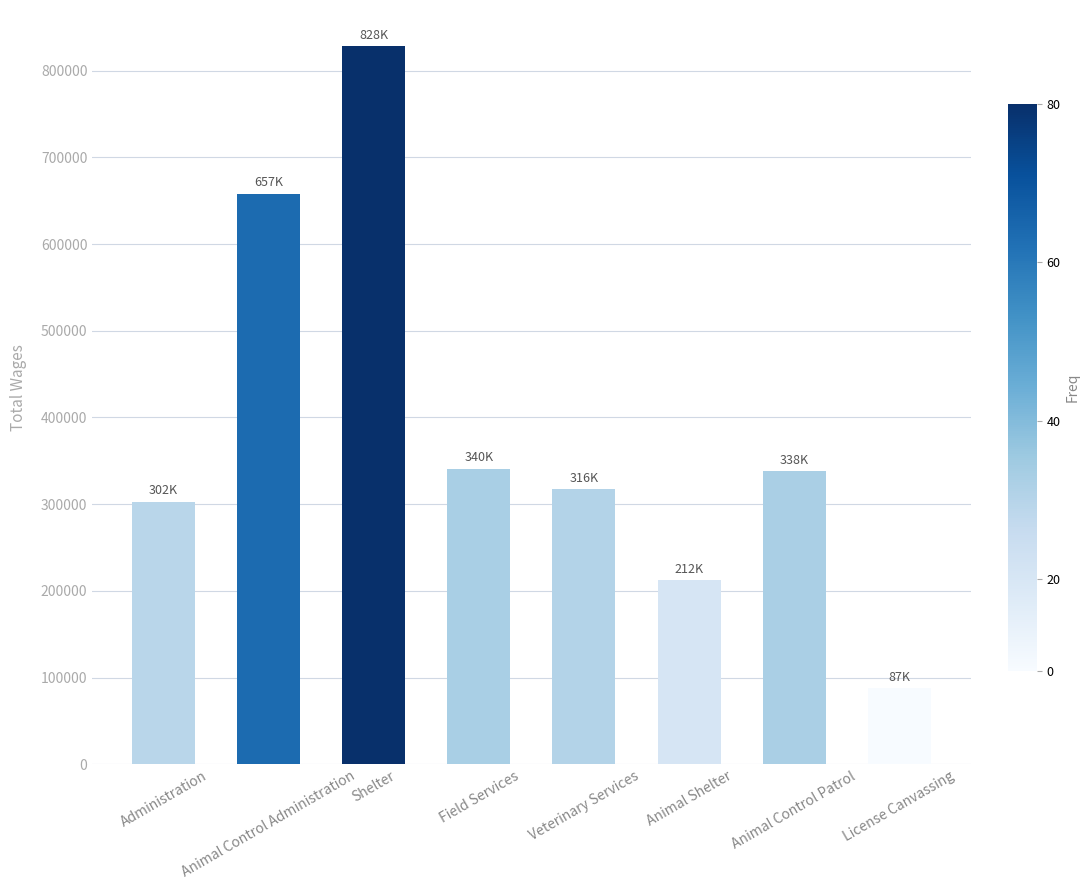

Is it true that the value at Administration is 411942?

False